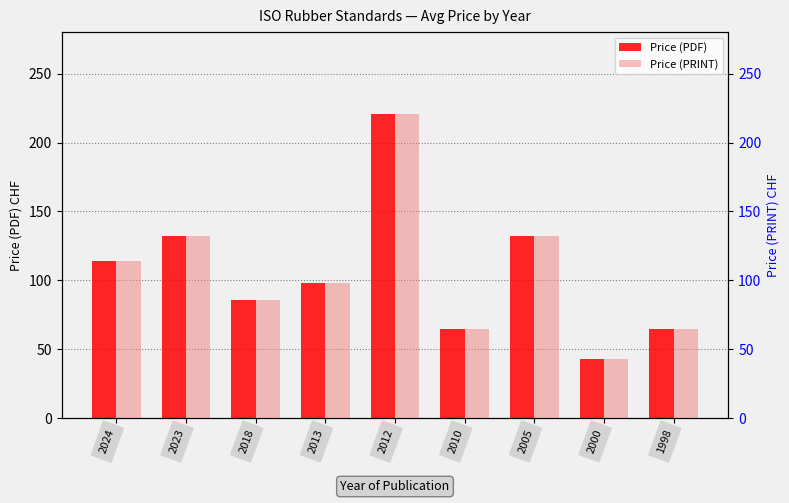

Is the value of Price (PRINT) at 2012 greater than the value of Price (PDF) at 2024?

Yes